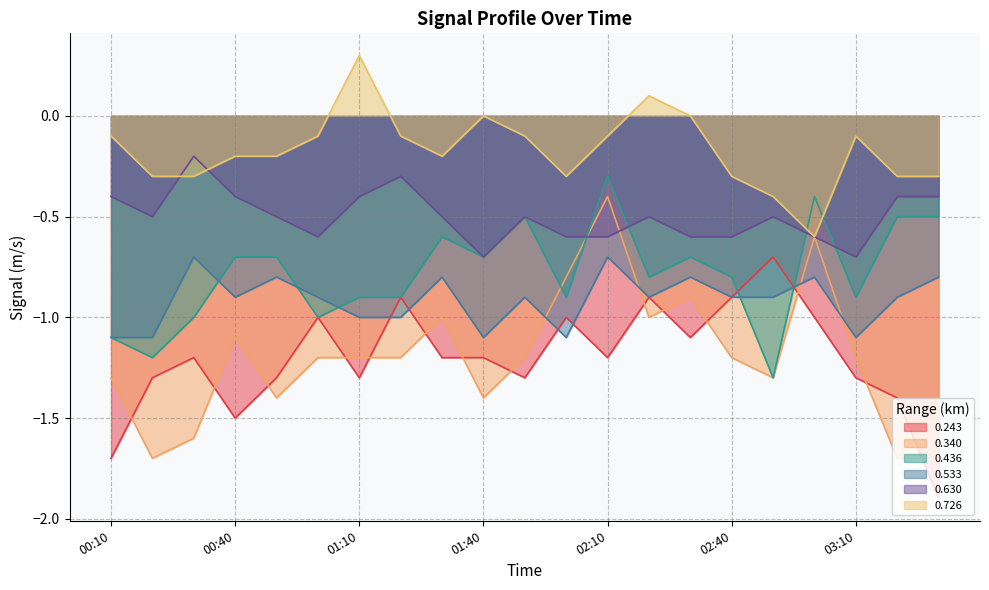

At which label does 0.726 first exceed 0?

01:10